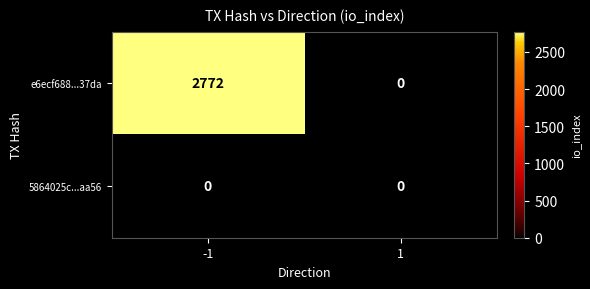

The e6ecf688...37da series shows 625 at -1. True or false?

False